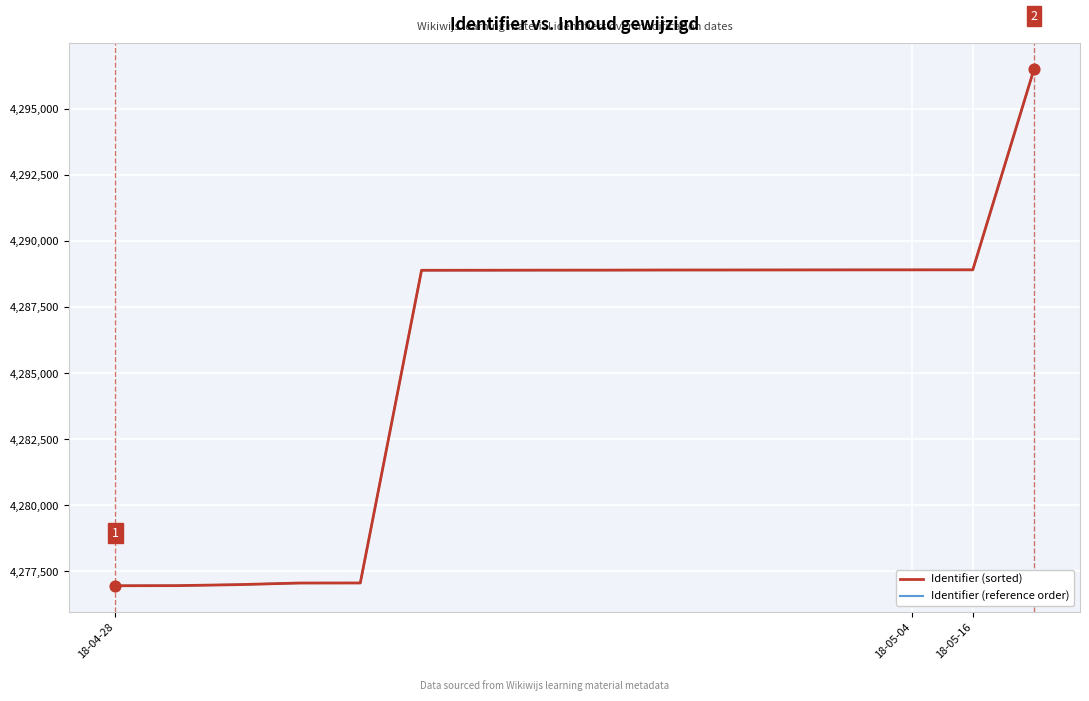

Does the chart have visible grid lines?

Yes